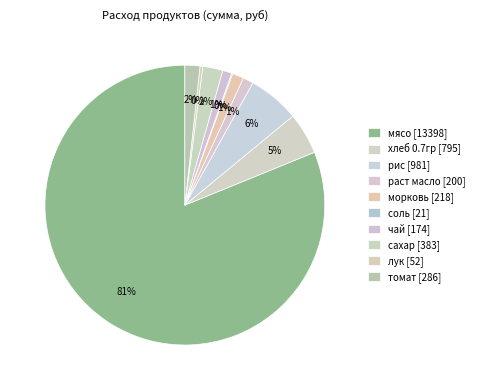

What is the largest slice in the pie chart?

мясо